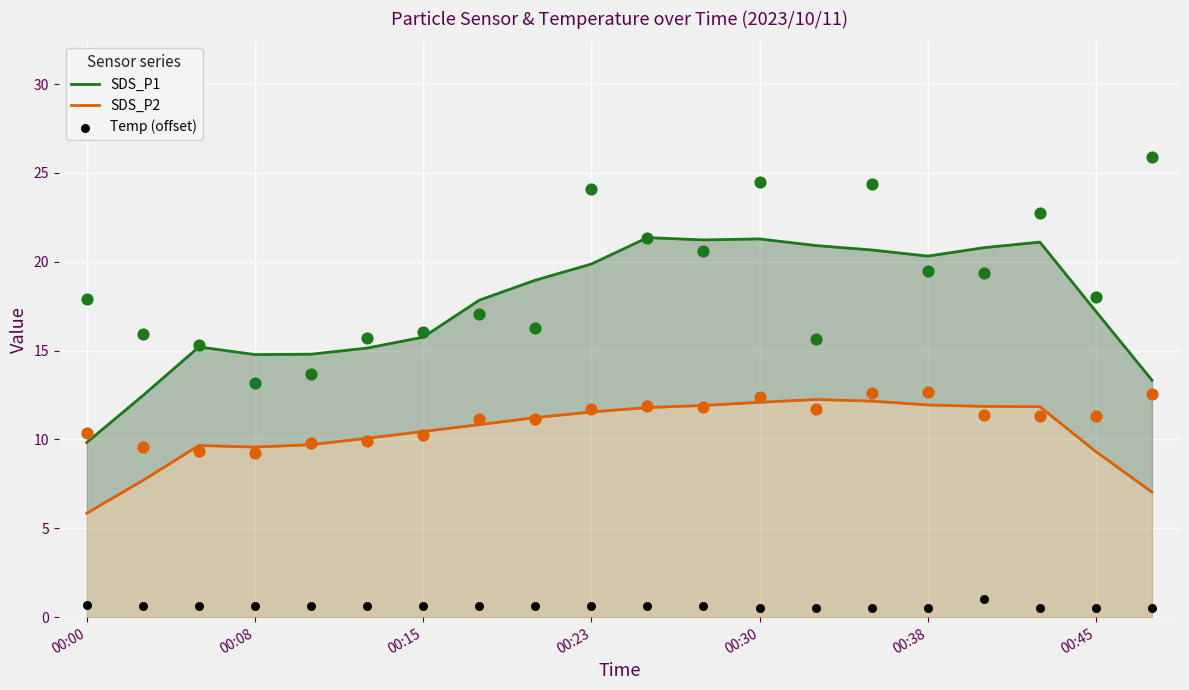

Which series has the widest spread of Y values?

SDS_P1